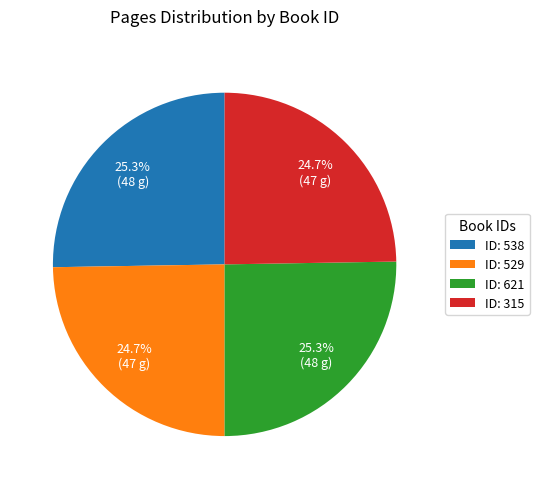

What percentage is NOT represented by ID: 529?

75.3%